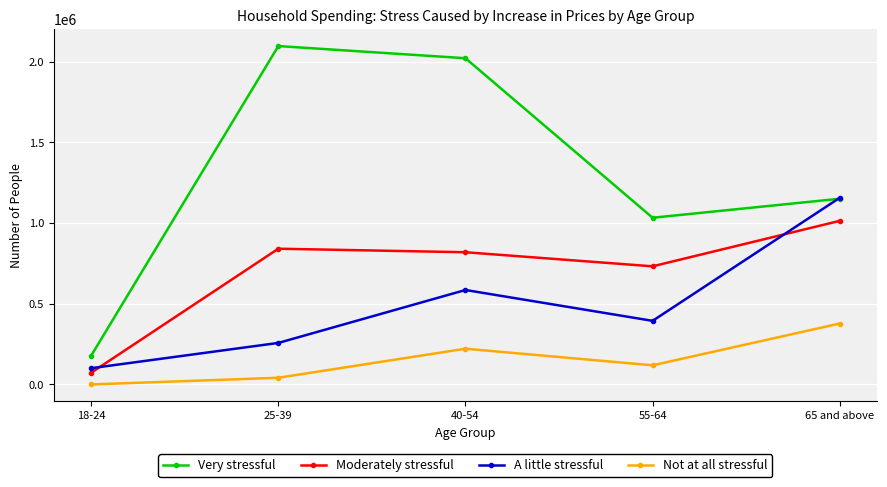

At which label does Very stressful first exceed 1151061?

25-39